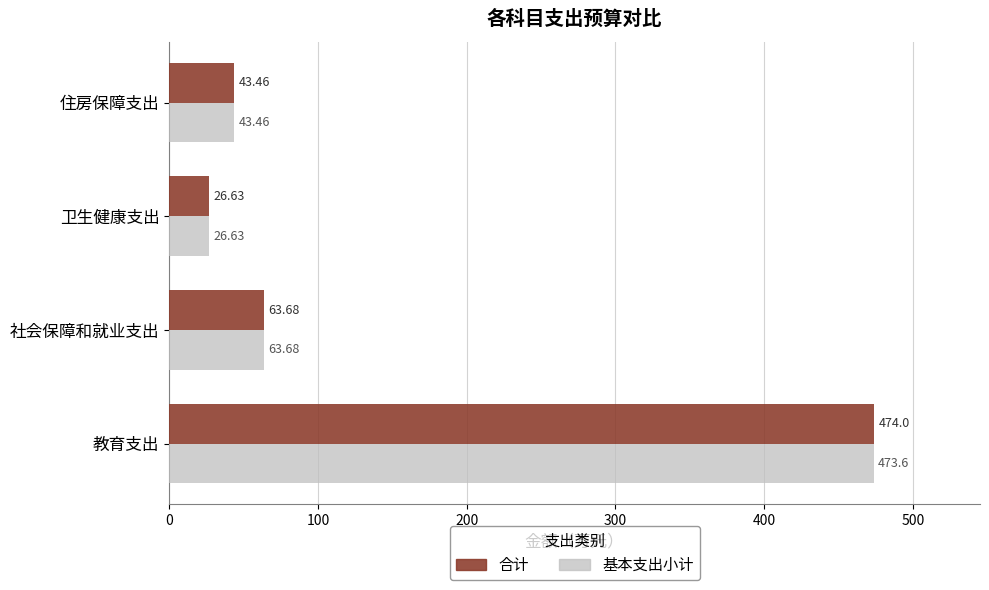

Which label corresponds to the smallest value in the chart?

卫生健康支出